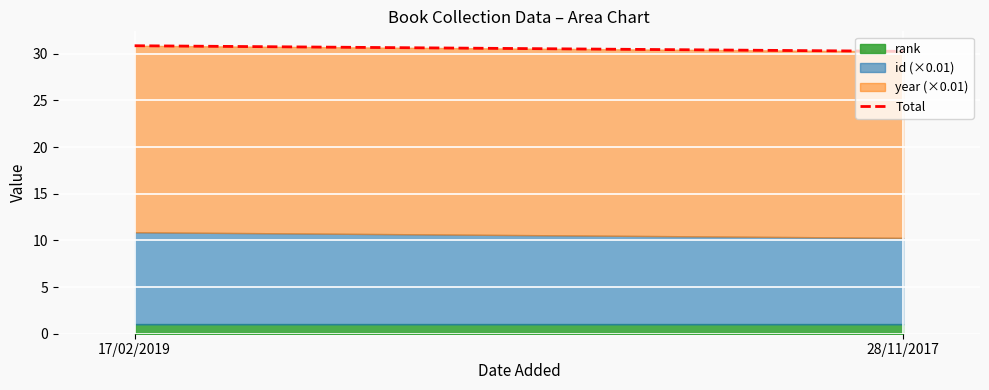

Count the values in the range 30 to 31.

2